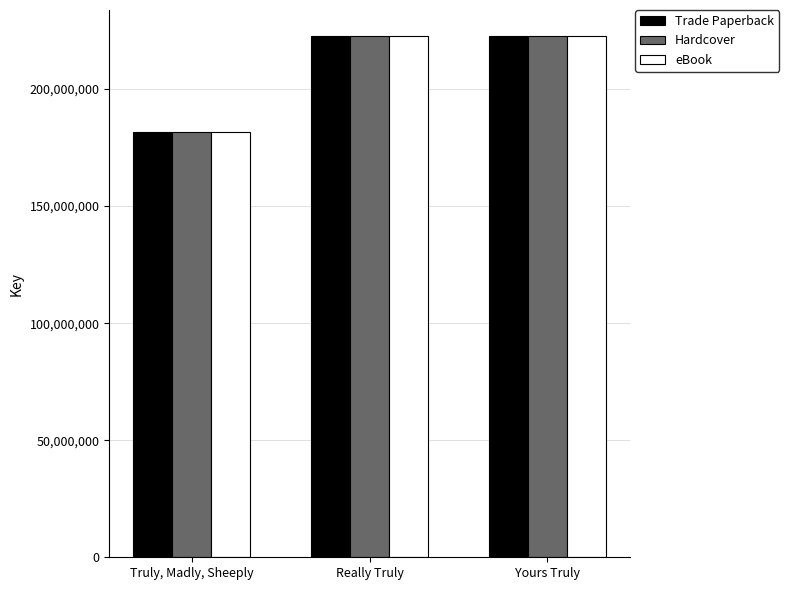

What is the average value of the Hardcover series?

209007639